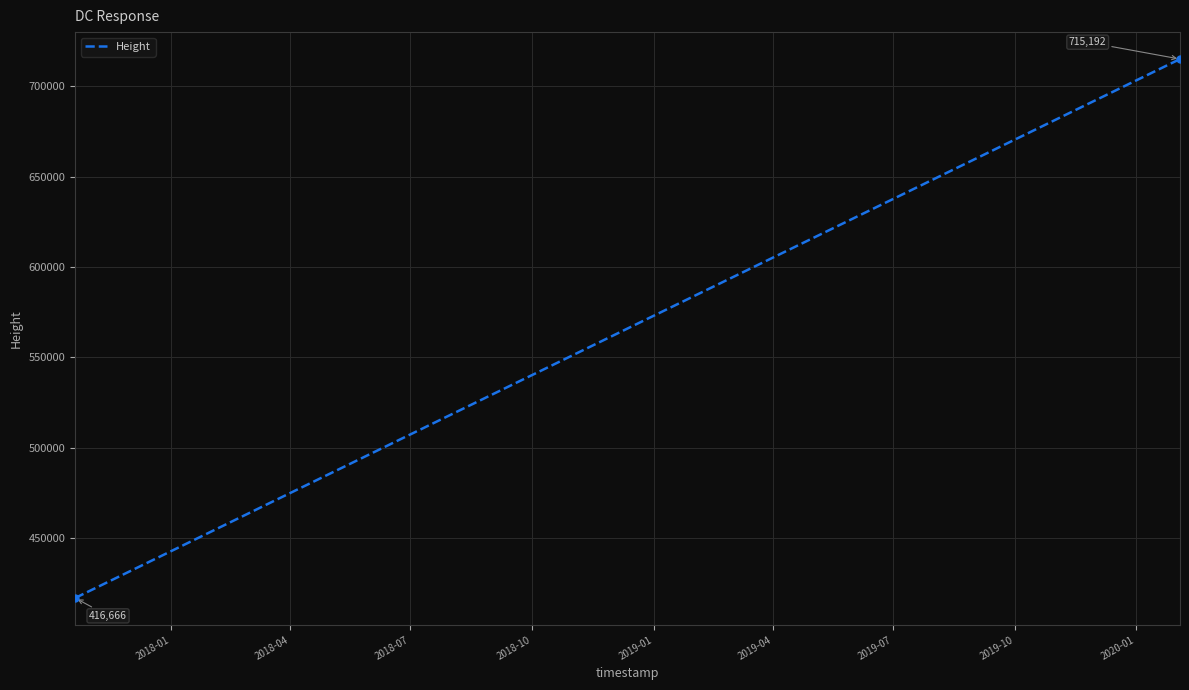

What is the maximum value shown in the chart?

715192